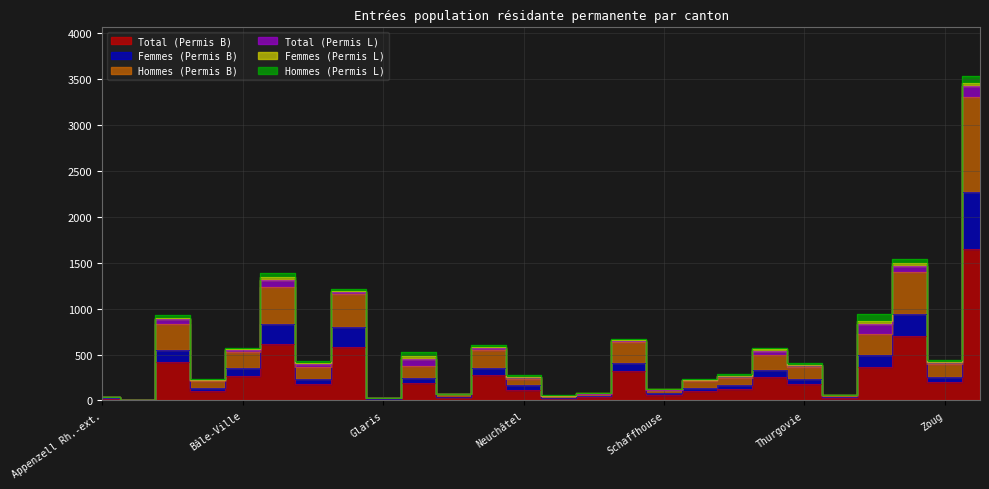

At which label does Hommes (Permis B) reach its peak?

Zurich